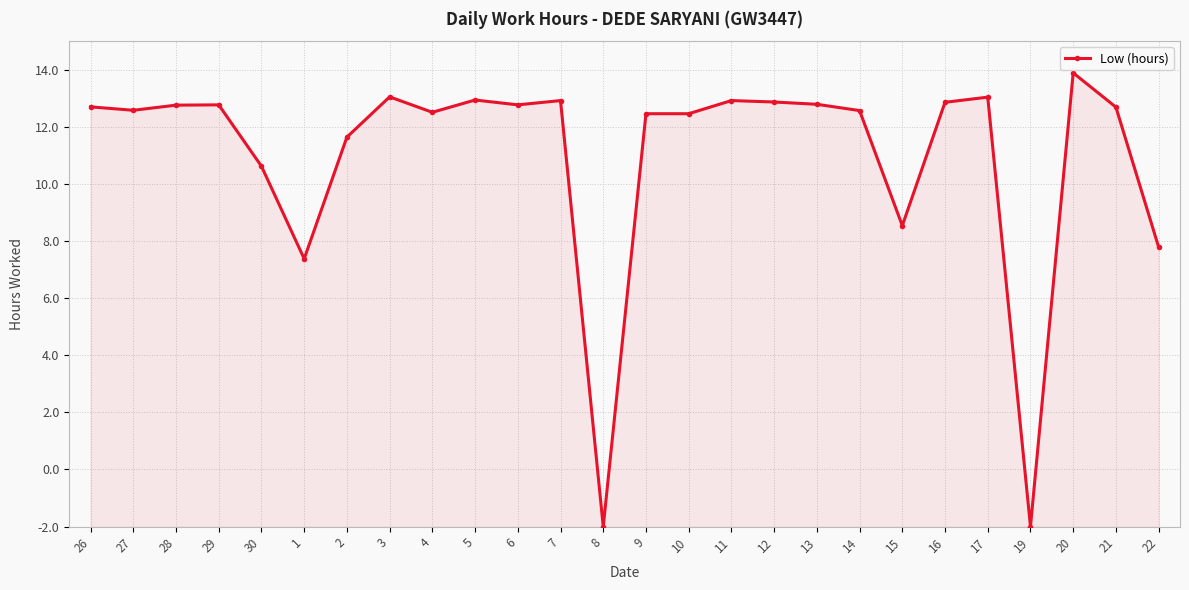

Does the chart have visible grid lines?

Yes